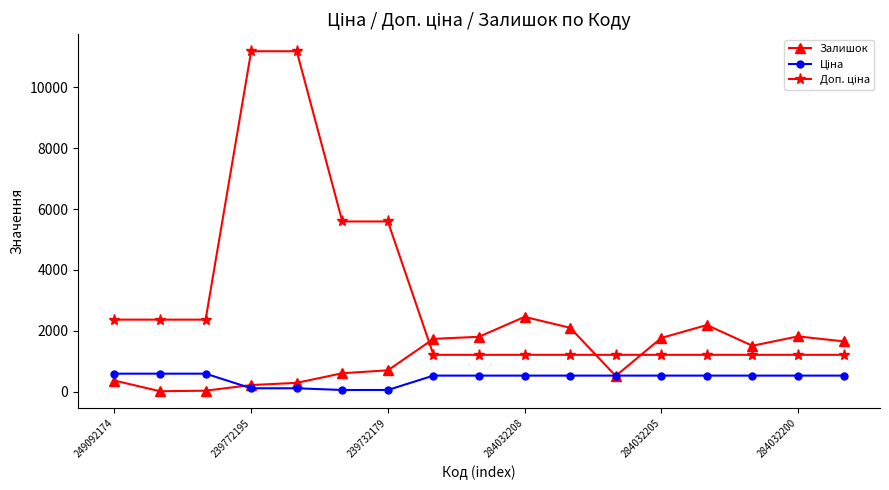

What is the difference between the second highest and second lowest values in the Залишок series?

2156.0